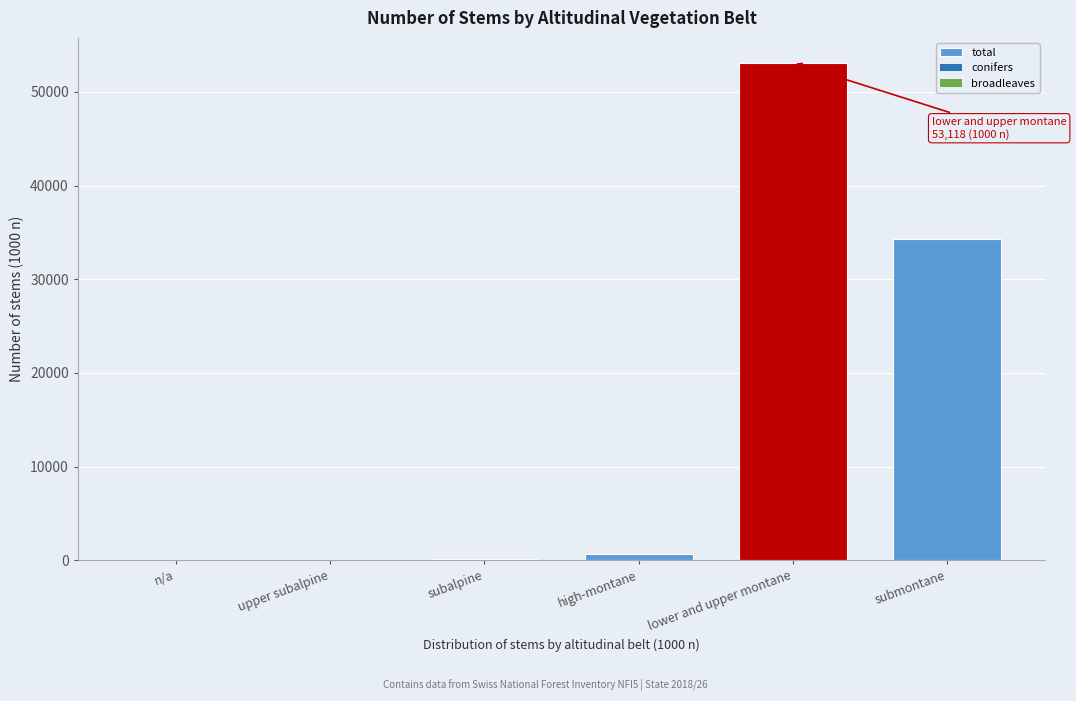

At which category does the chart reach its peak across all series?

lower and upper montane